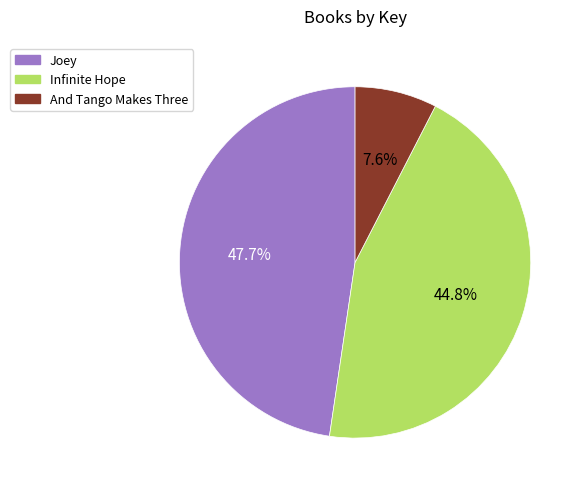

Is it true that Infinite Hope is 54% of the pie?

False